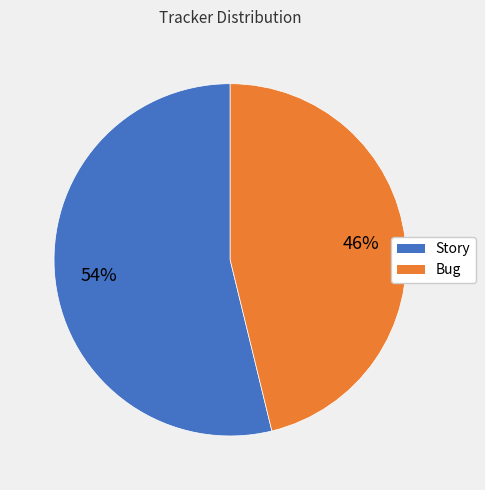

Which has a higher value, Bug or Story?

Story